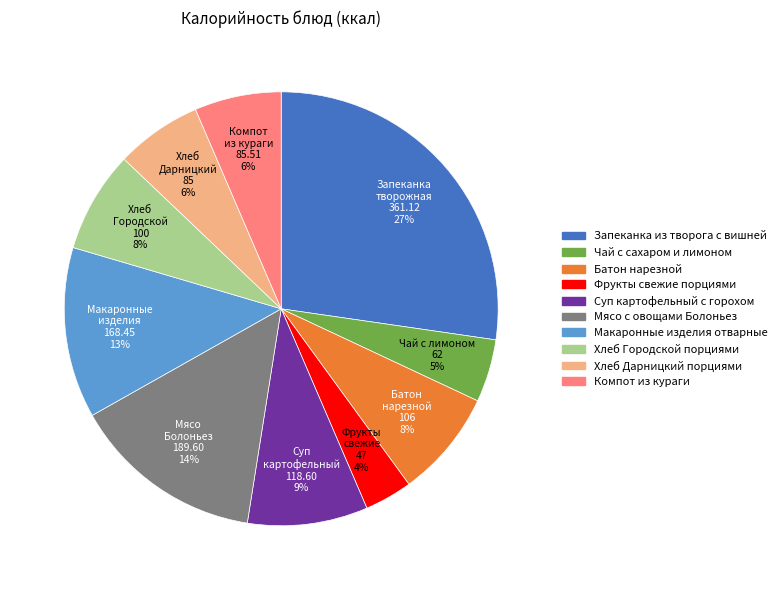

Does Фрукты свежие порциями represent more than half of the total?

No